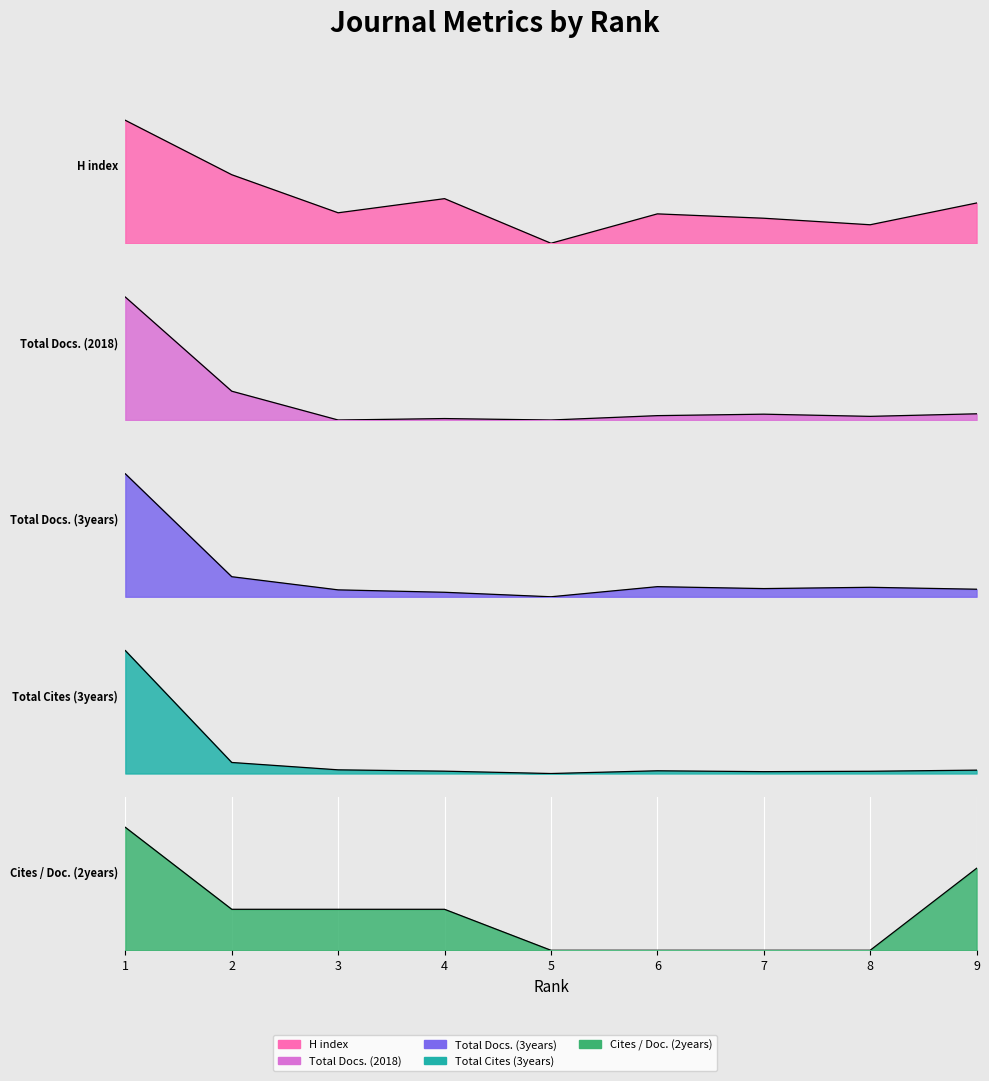

True or false: H index has a value of 172 at 1.

False